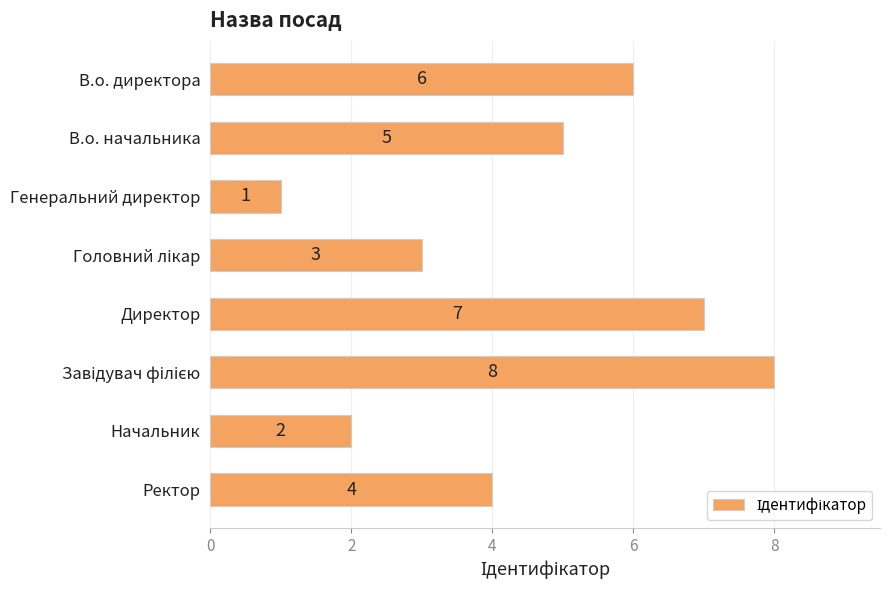

At which label is the value closest to 4?

Ректор